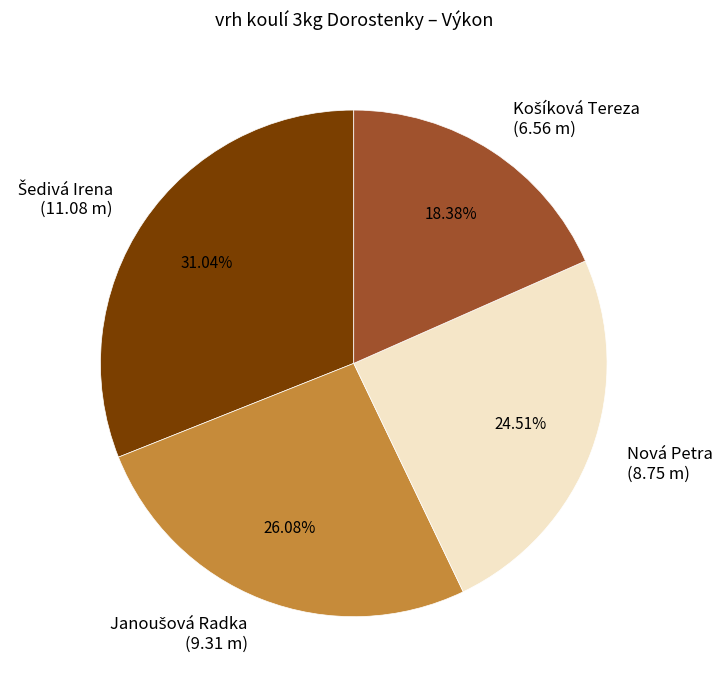

To the nearest percent, what is the average slice percentage?

25%